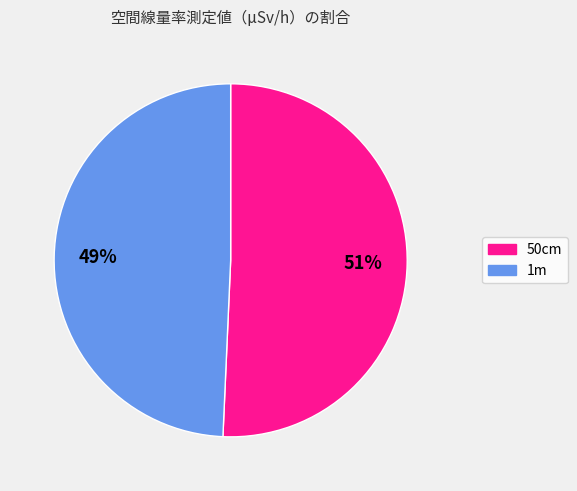

Does any single category account for the majority?

Yes